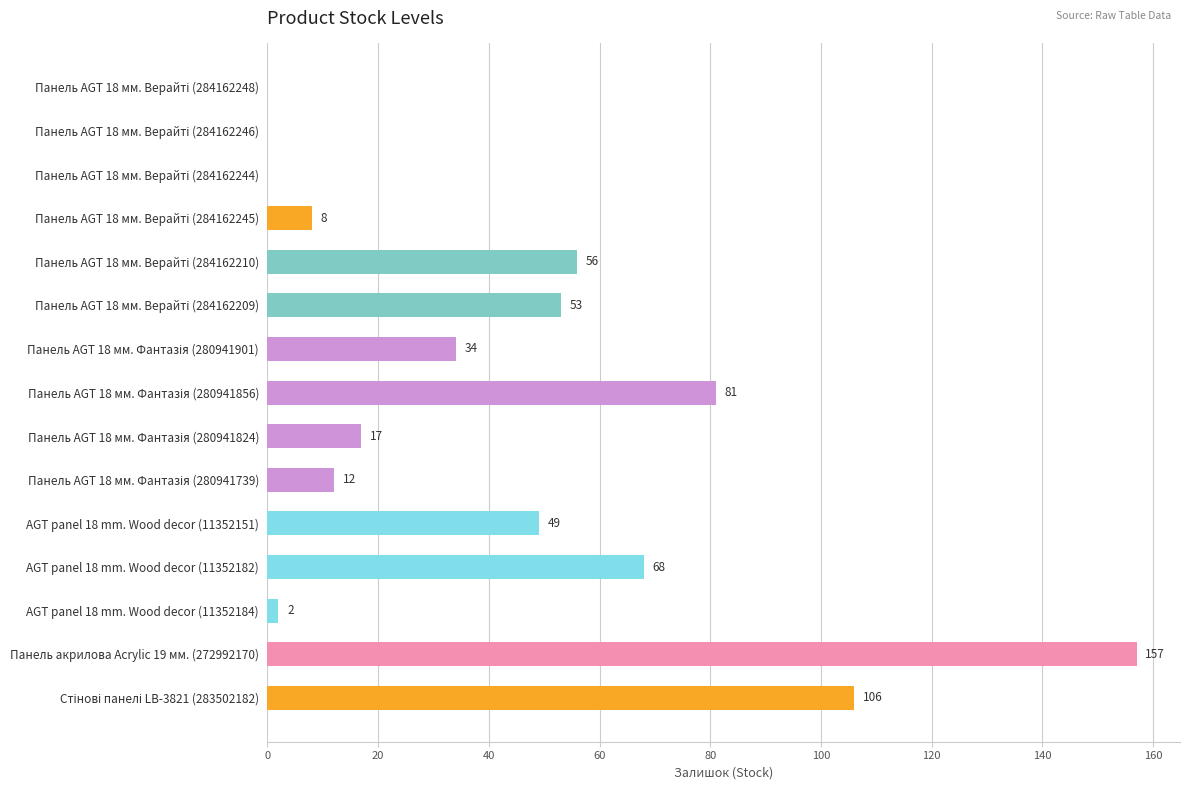

What is the sum of all values?

643